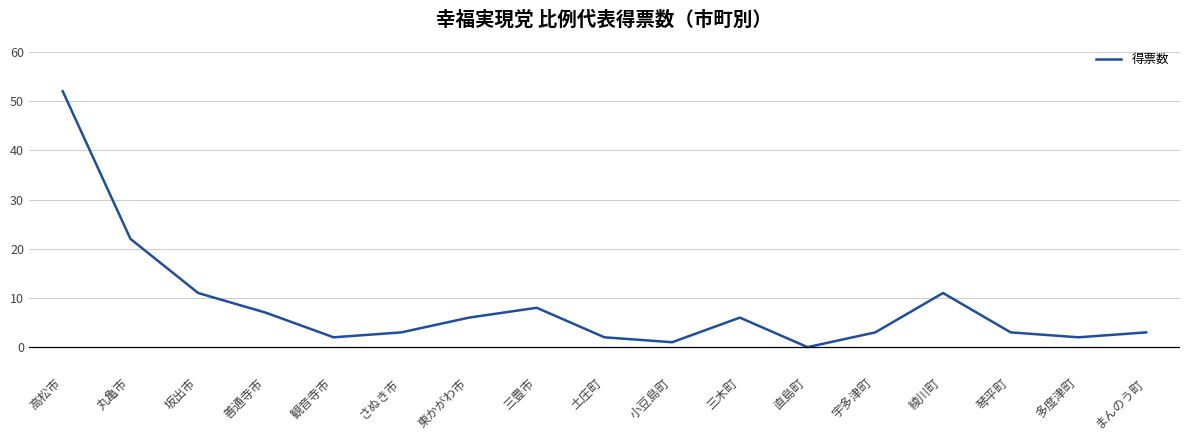

What is the ratio of the value at 丸亀市 to the value at 琴平町?

7.3